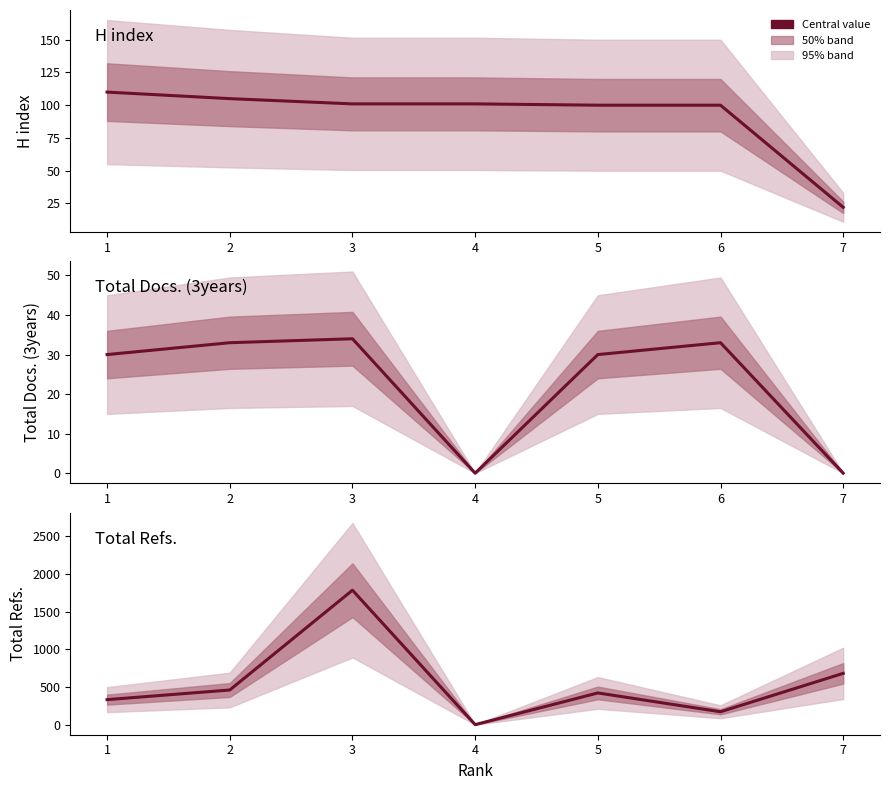

True or false: Total Docs. (3years) has a value of 55 at 6.

False